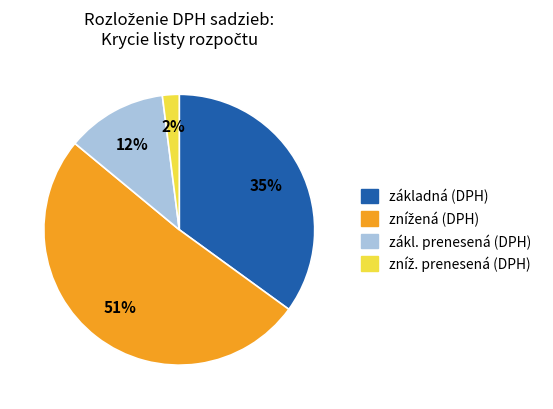

How many segments does this pie chart have?

4